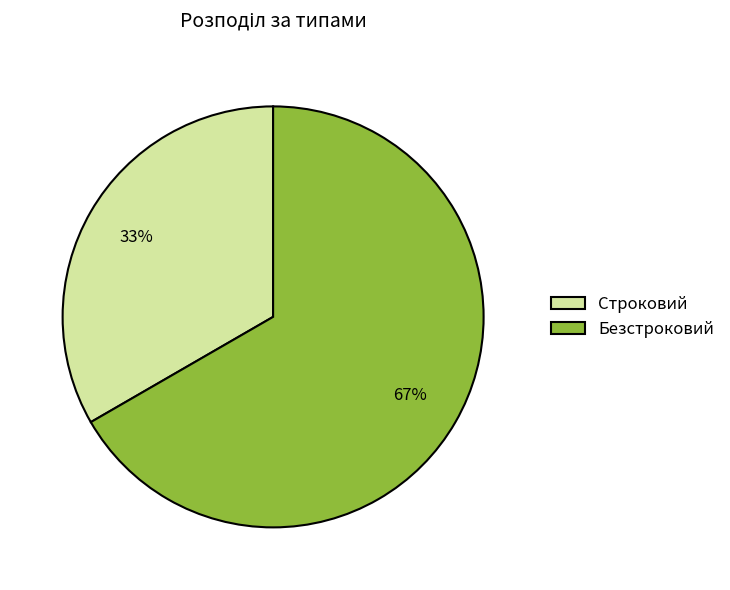

Which category accounts for the majority?

Безстроковий